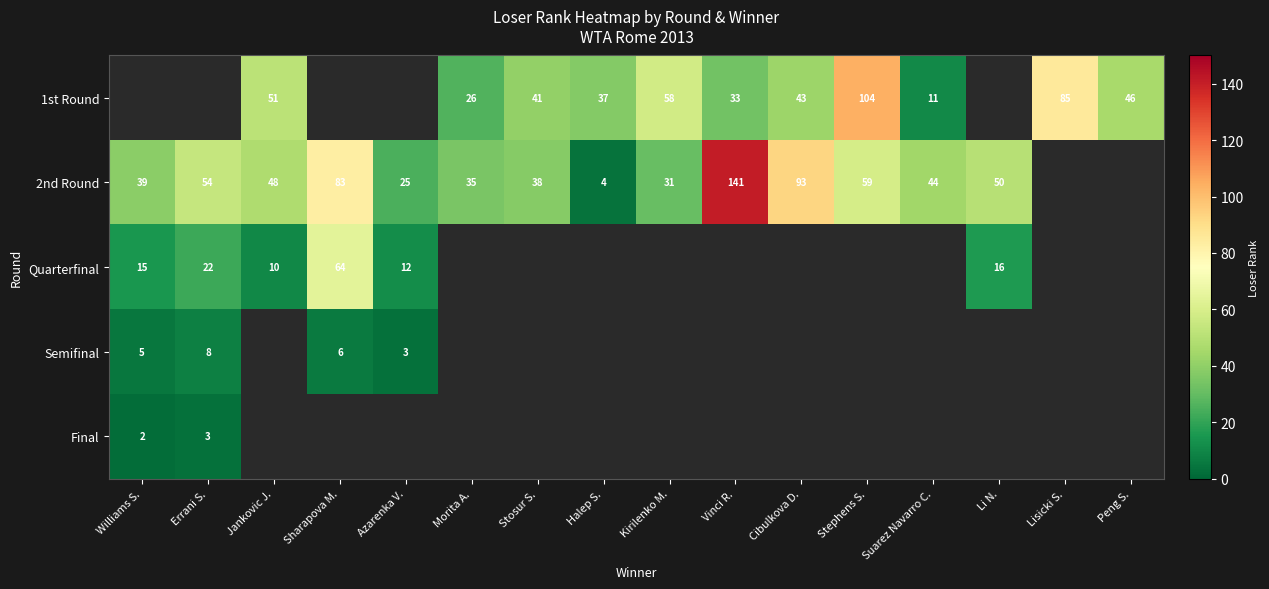

Is it true that 1st Round equals 58 at Kirilenko M.?

True